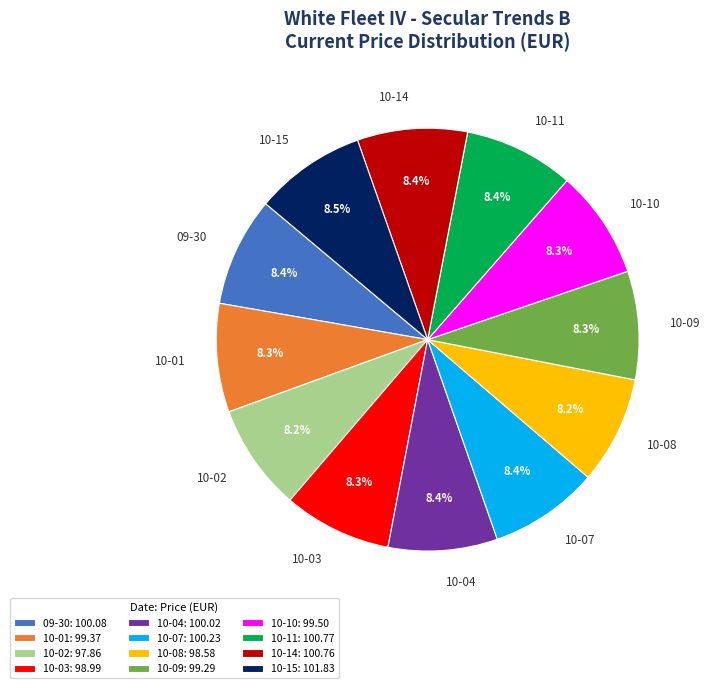

Is 10-02 the majority of the pie?

No